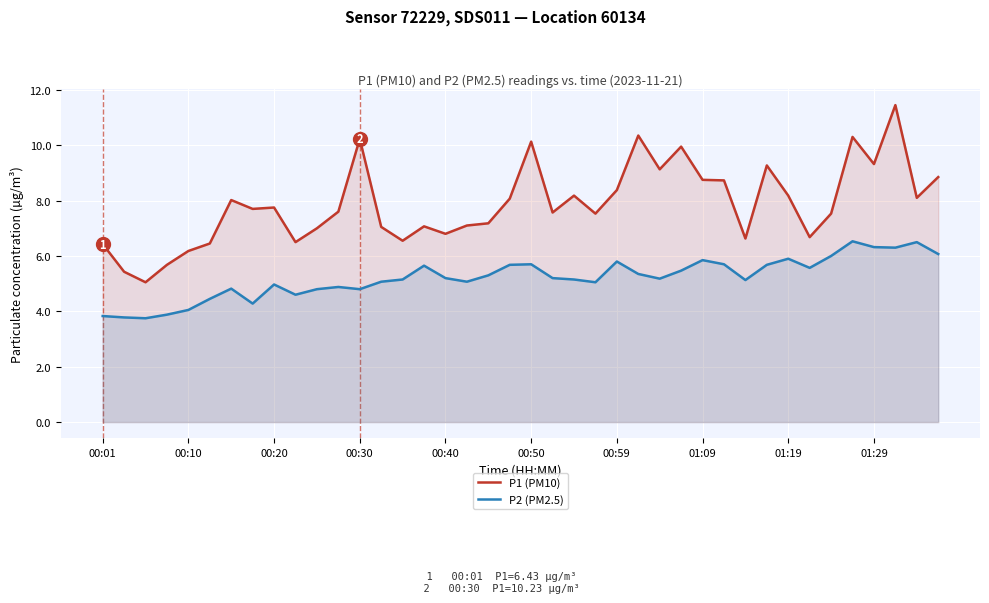

What is the lowest value of the P2 (PM2.5) series?

3.8